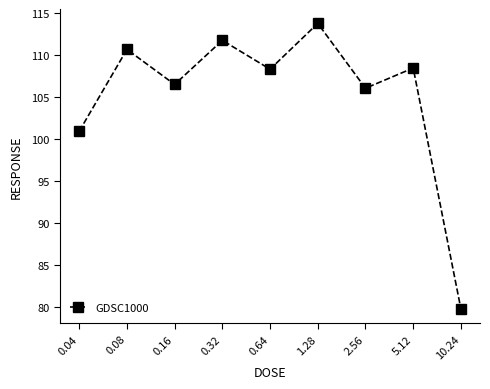

What is the sum of the values at 0.04 and 1.28?

214.7